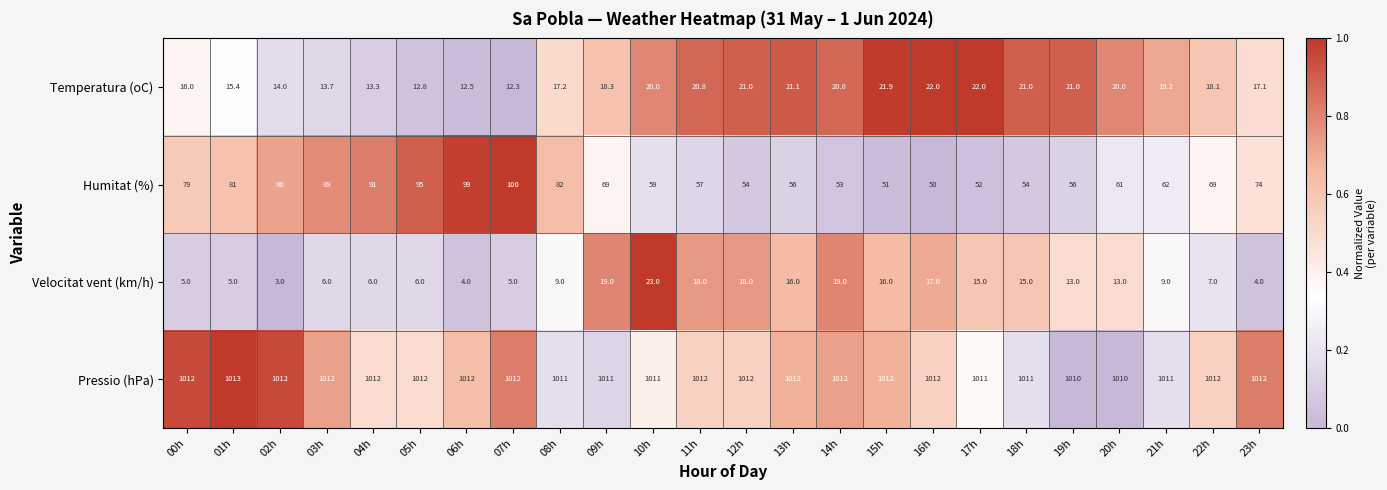

Between 08h and 17h, which series saw the biggest shift?

Humitat (%)